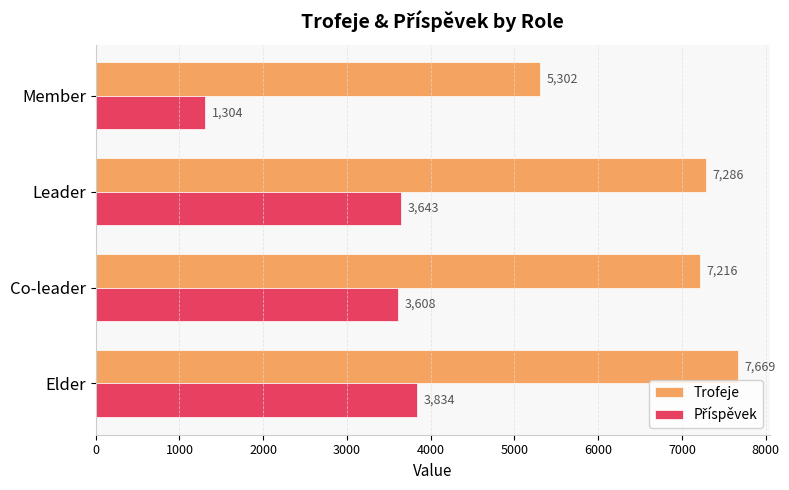

How many distinct data groups are displayed?

2